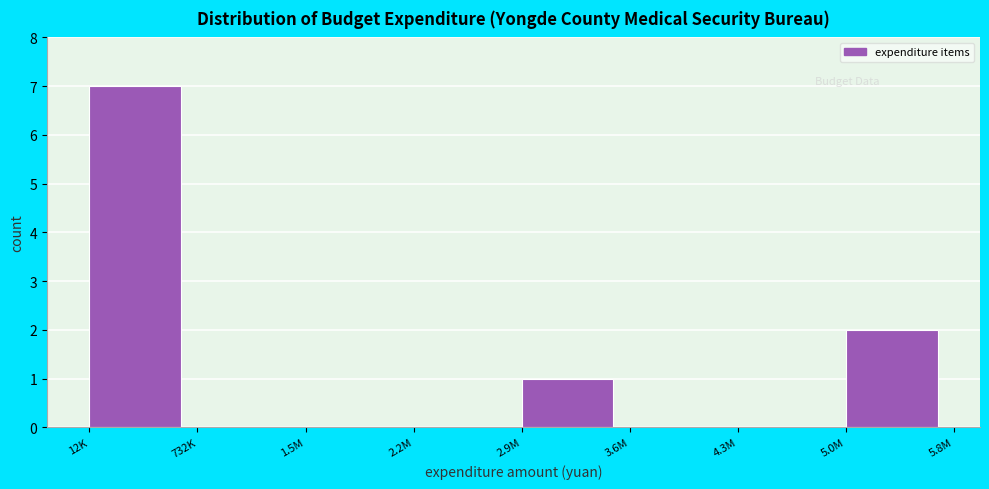

Reading left to right, extract all data points from this chart.

12K=7	732K=0	1.5M=0	2.2M=0	2.9M=1	3.6M=0	4.3M=0	5.0M=2